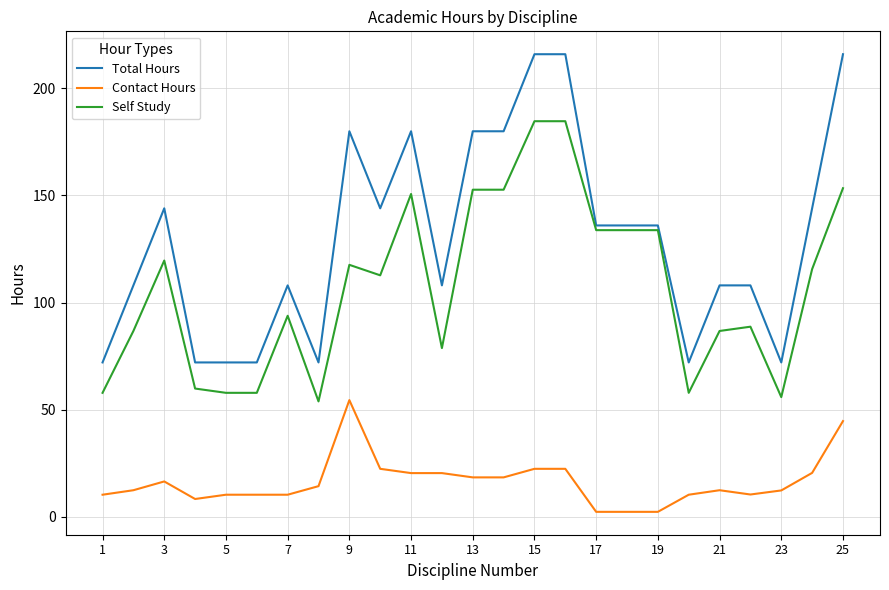

Which series has the largest total across all categories?

Total Hours